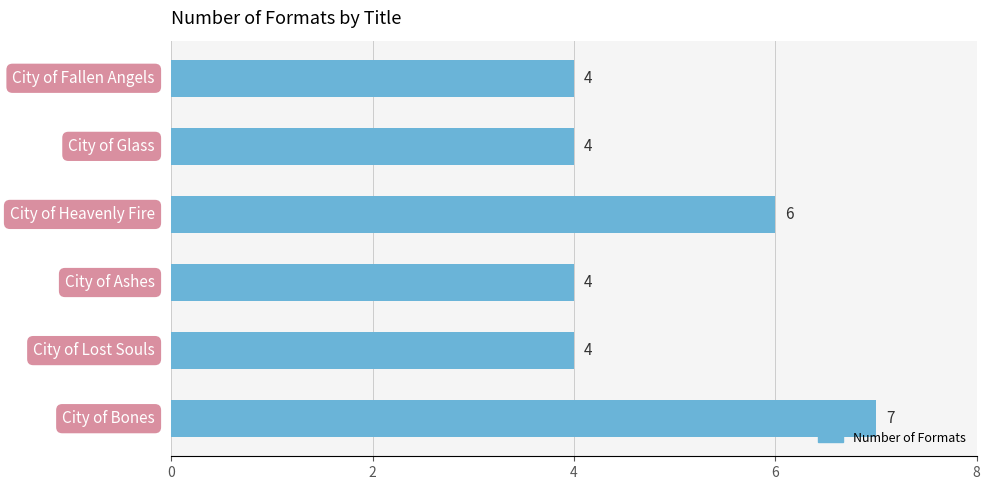

Are the bars horizontal?

Yes